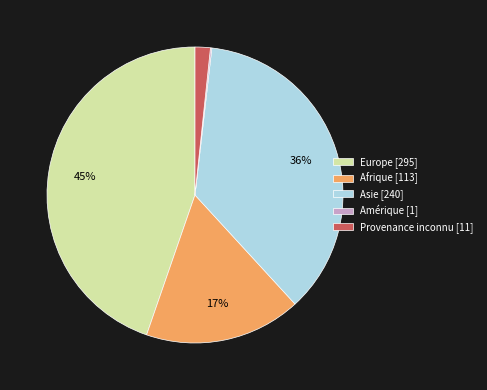

Which has a higher value, Provenance inconnu [11] or Afrique [113]?

Afrique [113]